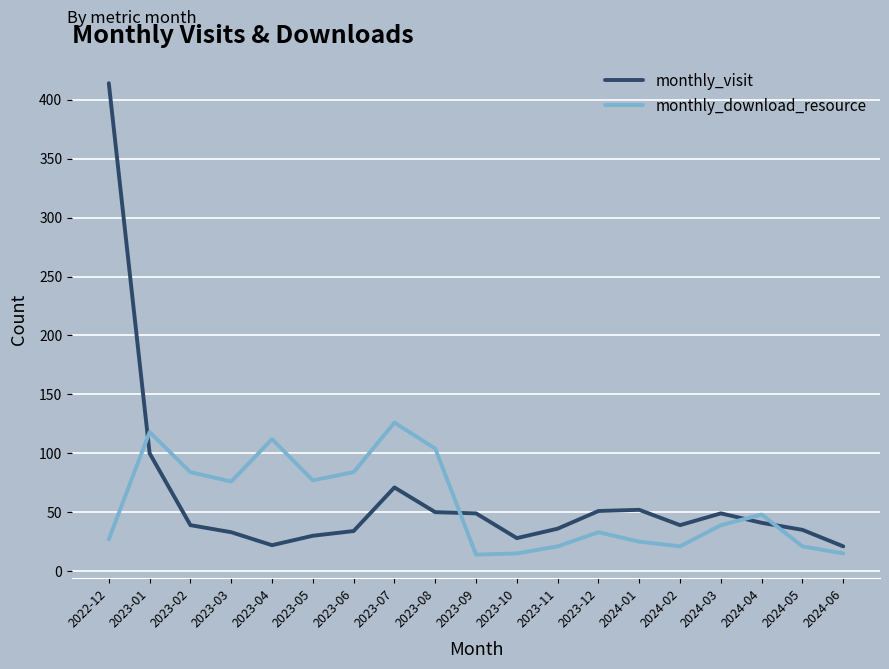

What is the total value across all series at 2022-12?

441